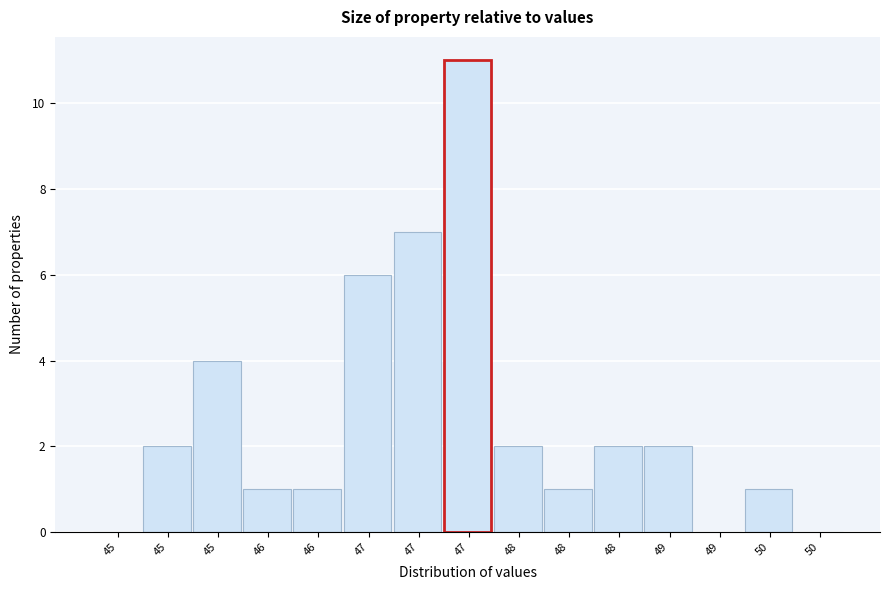

How many distinct data groups are displayed?

1